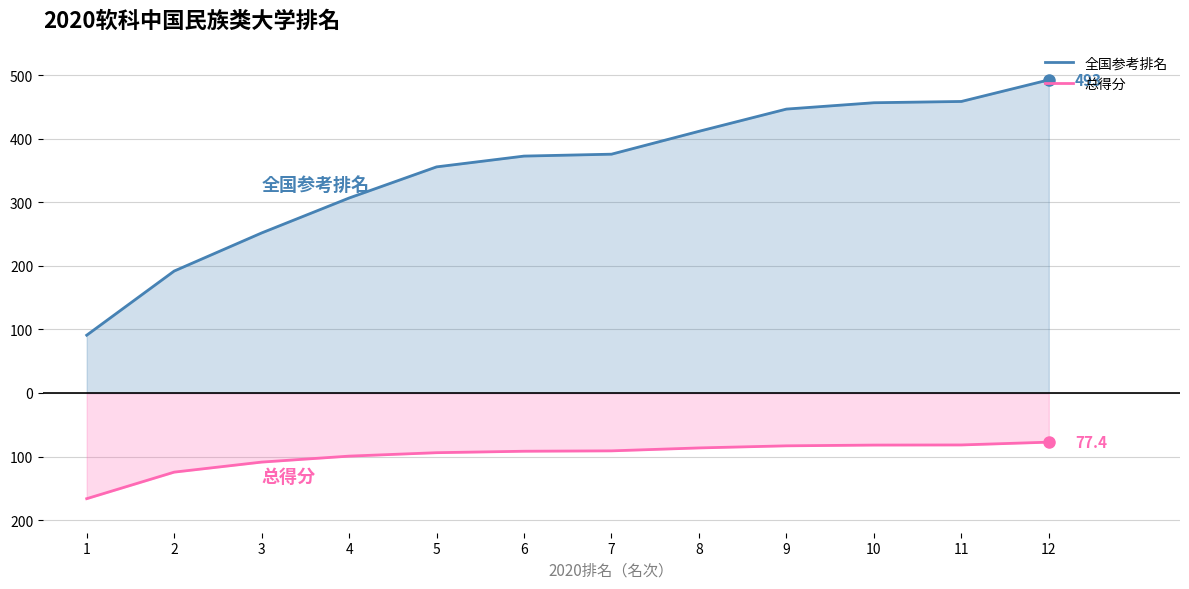

What are all the series names shown in the legend?

全国参考排名, 总得分